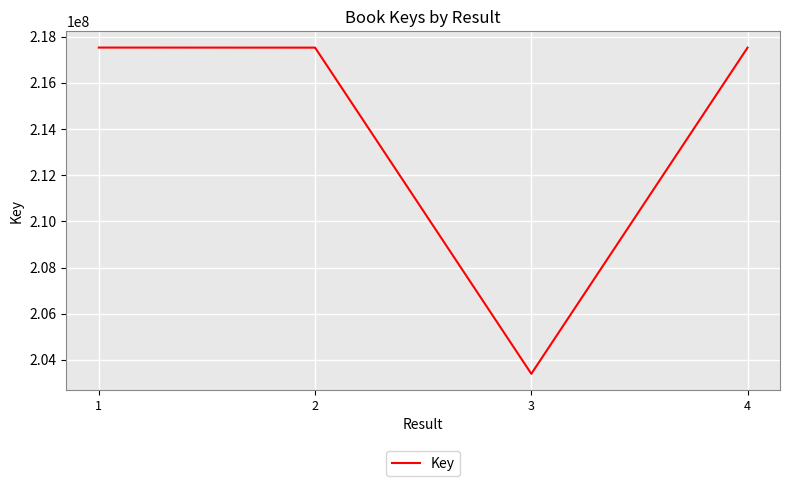

What is the greatest value displayed?

217529694